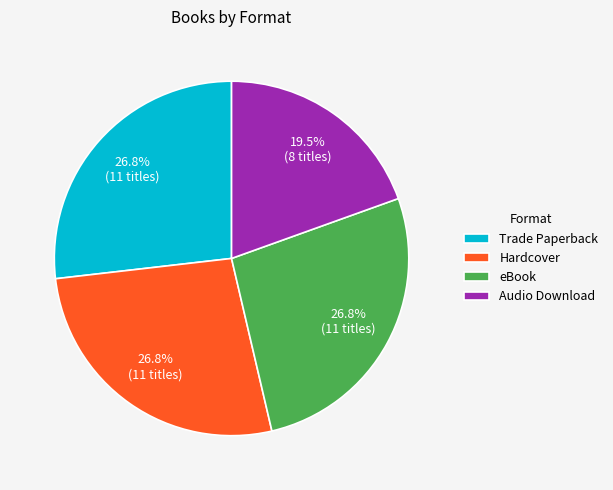

Combined, what portion of the pie is Hardcover and Trade Paperback?

53.7%